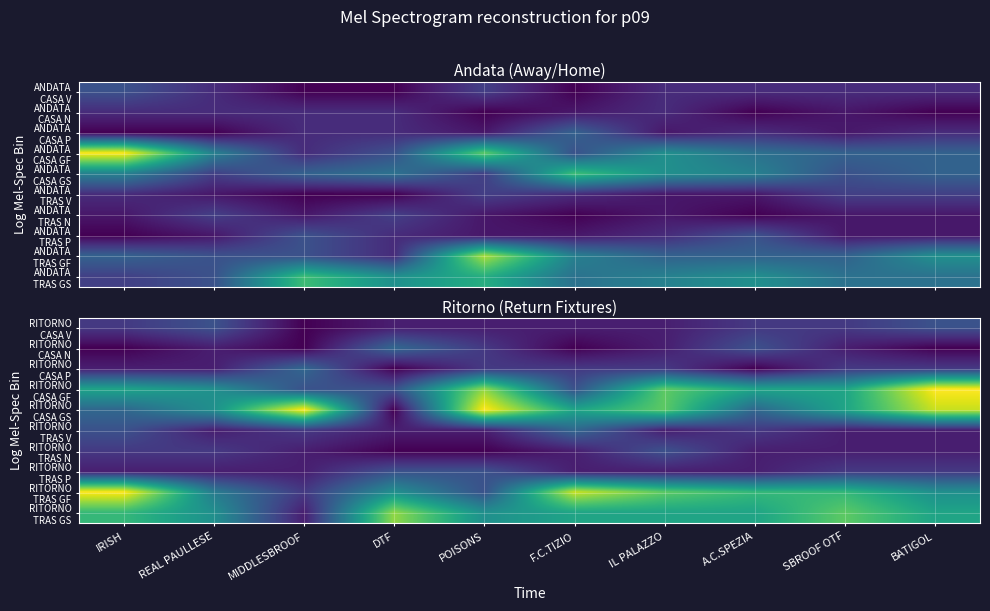

At which label is RITORNO TRAS V closest to 2?

MIDDLESBROOF